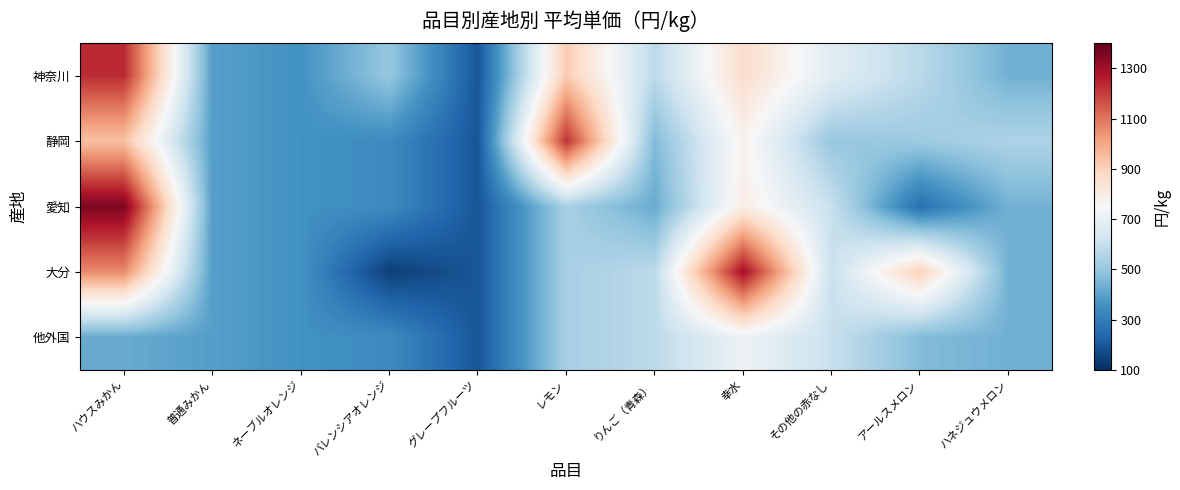

Reading left to right, list all the values displayed in this chart.

神奈川: ハウスみかん=1234	普通みかん=392	ネーブルオレンジ=359	バレンシアオレンジ=502	グレープフルーツ=194	レモン=918	りんご（青森）=576	幸水=864	その他の赤なし=676	アールスメロン=573	ハネジュウメロン=438
静岡: ハウスみかん=944	普通みかん=392	ネーブルオレンジ=359	バレンシアオレンジ=341	グレープフルーツ=194	レモン=1222	りんご（青森）=465	幸水=774	その他の赤なし=501	アールスメロン=516	ハネジュウメロン=547
愛知: ハウスみかん=1361	普通みかん=392	ネーブルオレンジ=359	バレンシアオレンジ=341	グレープフルーツ=194	レモン=536	りんご（青森）=423	幸水=796	その他の赤なし=602	アールスメロン=262	ハネジュウメロン=440
大分: ハウスみかん=1059	普通みかん=392	ネーブルオレンジ=359	バレンシアオレンジ=140	グレープフルーツ=194	レモン=536	りんご（青森）=576	幸水=1296	その他の赤なし=602	アールスメロン=905	ハネジュウメロン=438
他外国: ハウスみかん=423	普通みかん=392	ネーブルオレンジ=359	バレンシアオレンジ=341	グレープフルーツ=194	レモン=536	りんご（青森）=576	幸水=716	その他の赤なし=602	アールスメロン=467	ハネジュウメロン=438